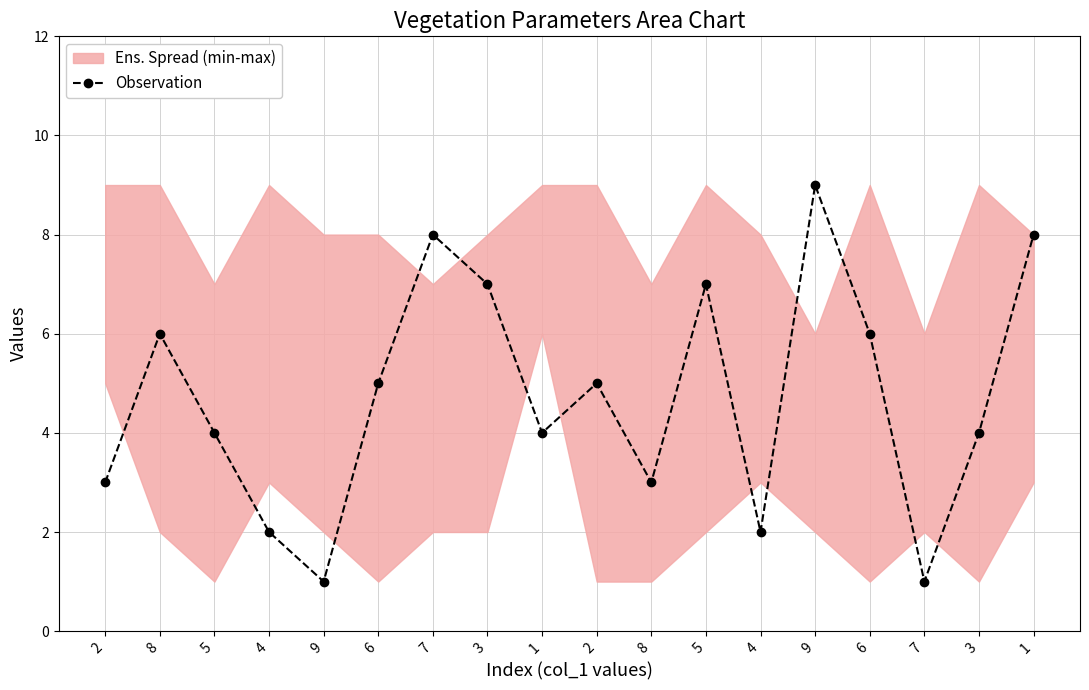

What is the average value?

5